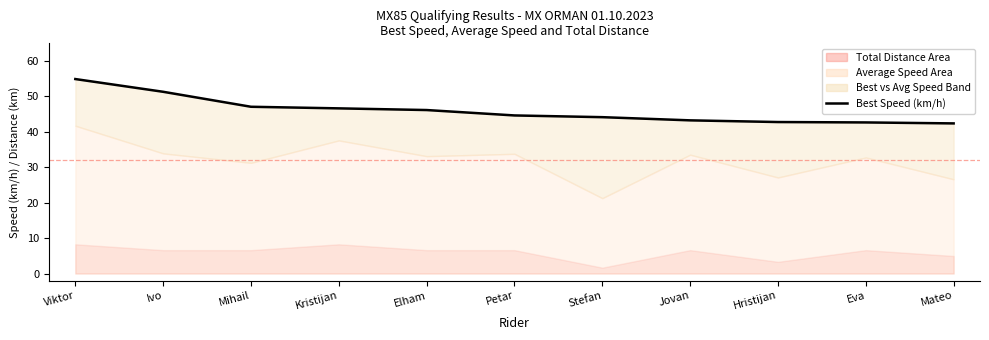

What is the value of the 2nd point from the left?

51.3